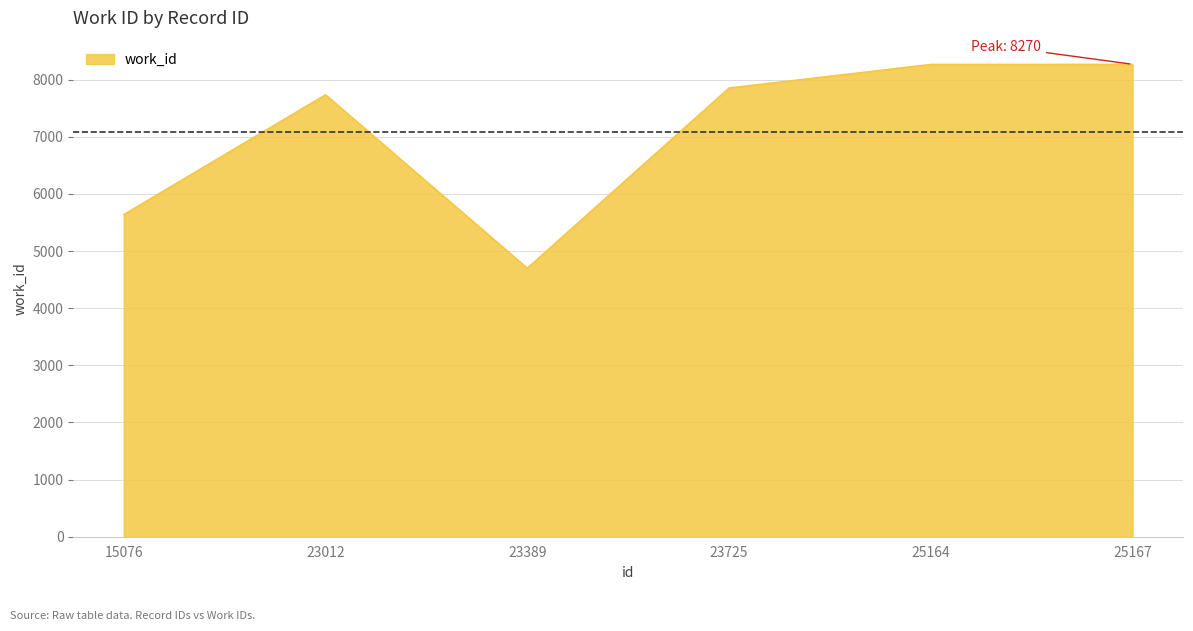

Where is the data nearest to the value 6486?

15076